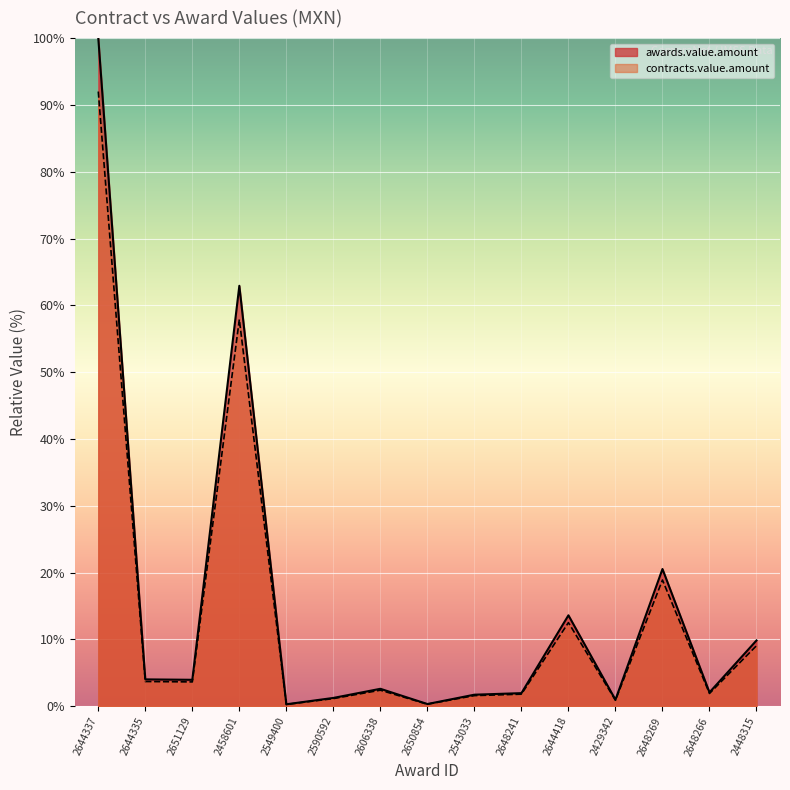

Reading left to right, extract all data points from this chart.

awards.value.amount: 2644337=92.0	2644335=3.7	2651129=3.6	2458601=57.9	2549400=0.3	2590592=1.1	2606338=2.4	2650854=0.3	2543033=1.6	2648241=1.8	2644418=12.5	2429342=0.9	2648269=18.9	2648266=1.9	2448315=9.1
contracts.value.amount: 2644337=100.0	2644335=4.0	2651129=4.0	2458601=62.9	2549400=0.3	2590592=1.2	2606338=2.6	2650854=0.3	2543033=1.7	2648241=2.0	2644418=13.6	2429342=1.0	2648269=20.5	2648266=2.1	2448315=9.8